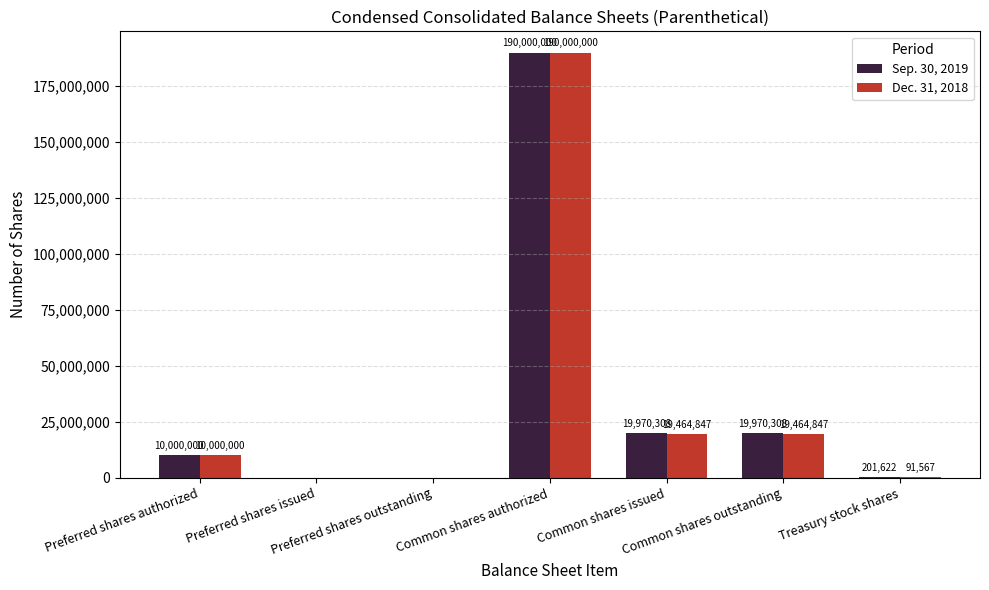

What is the sum of all Sep. 30, 2019 values?

240142238